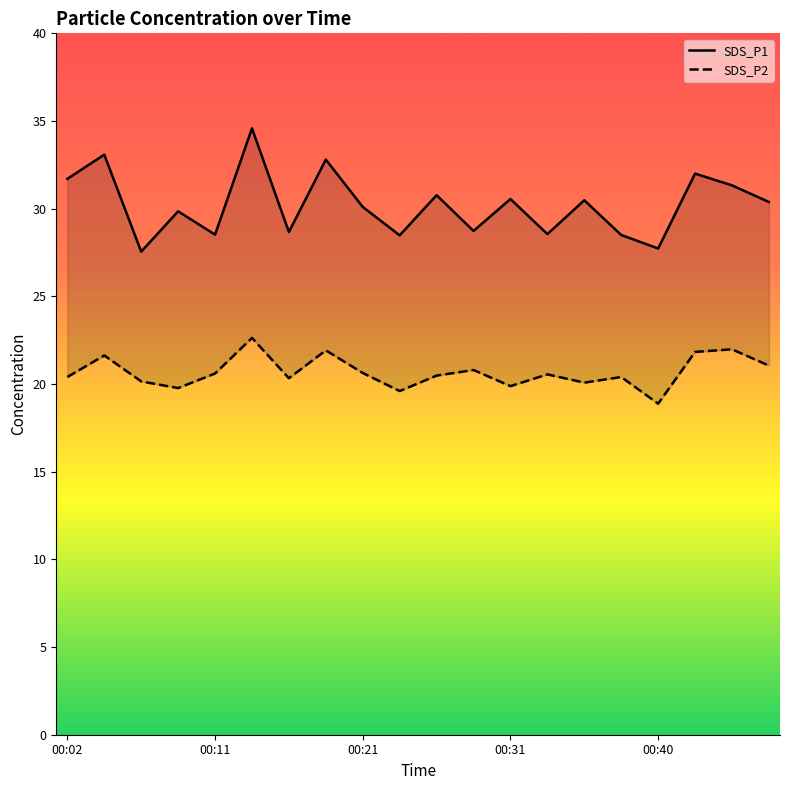

The value of SDS_P2 at 10 is 20.5. True or false?

True